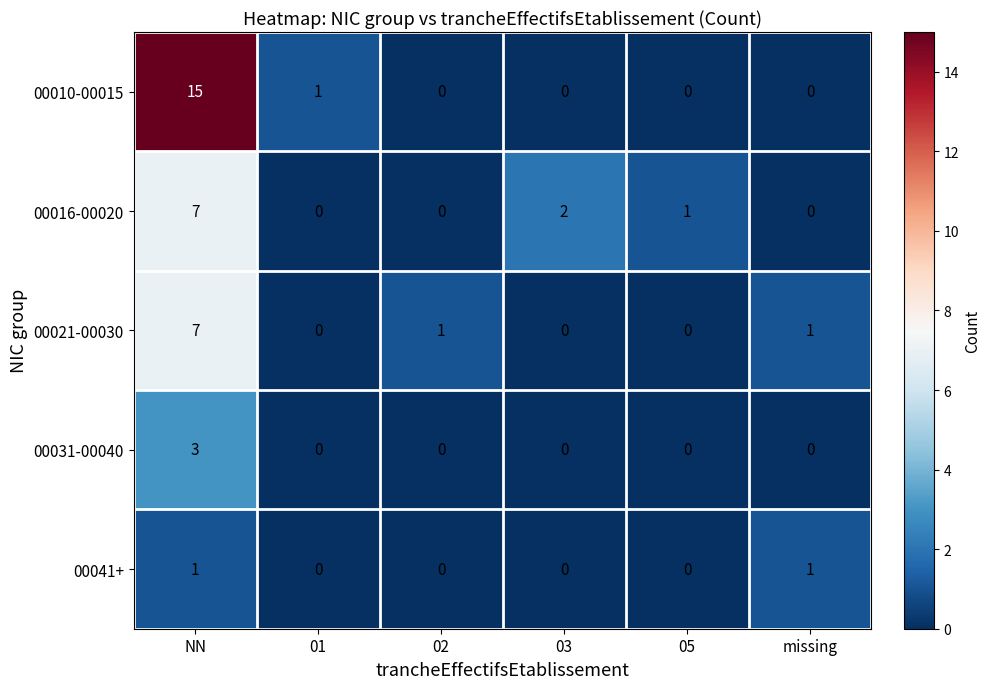

What is the total value across all series at 01?

1